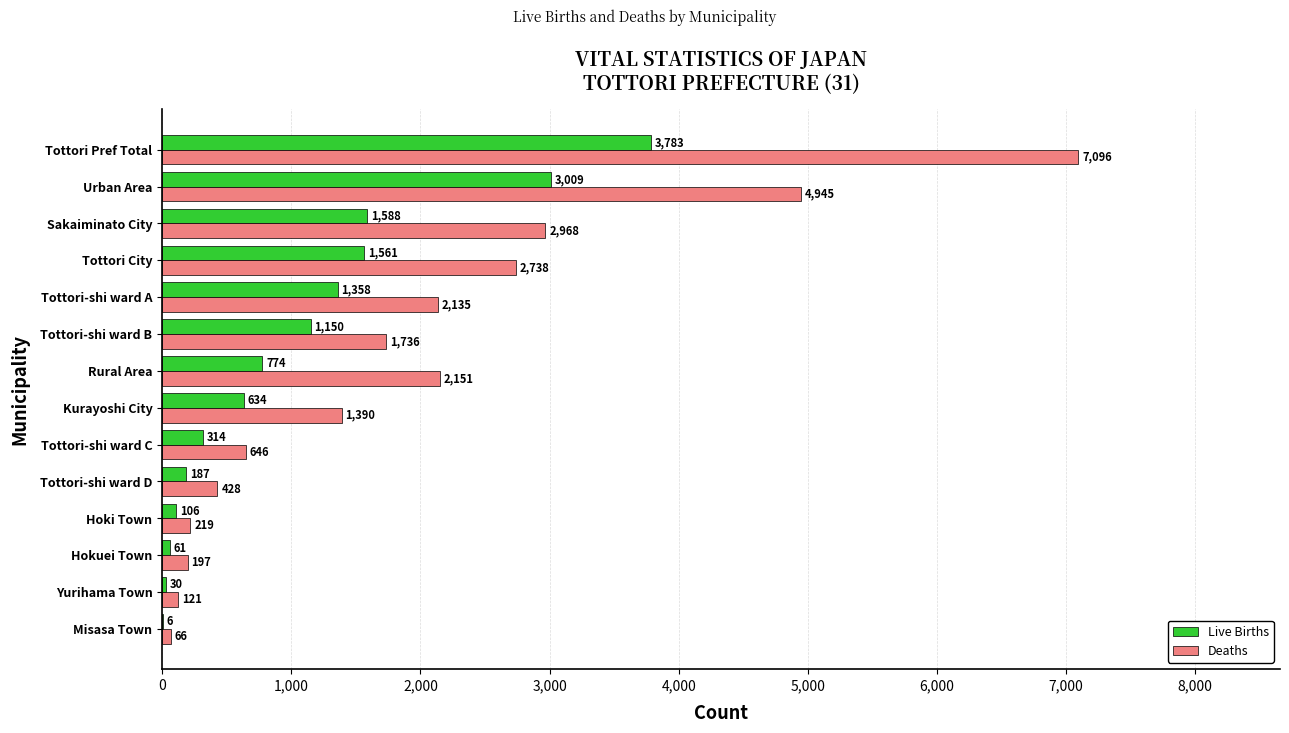

The Live Births series shows 2437 at Tottori City. True or false?

False